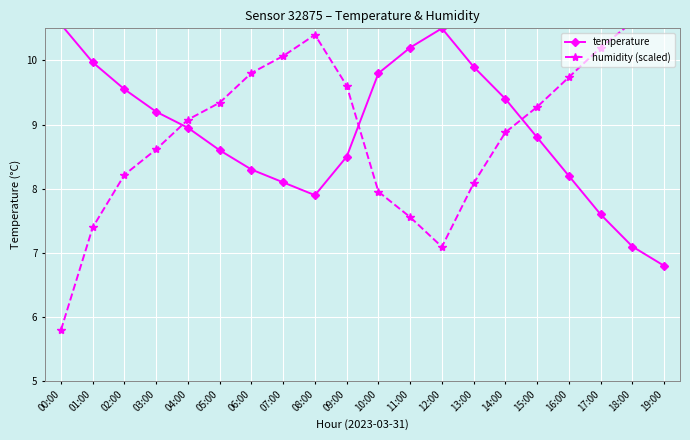

Reading left to right, list all the values displayed in this chart.

temperature: 10.6	10.0	9.6	9.2	8.9	8.6	8.3	8.1	7.9	8.5	9.8	10.2	10.5	9.9	9.4	8.8	8.2	7.6	7.1	6.8
humidity (scaled): 5.8	7.4	8.2	8.6	9.1	9.3	9.8	10.1	10.4	9.6	8.0	7.6	7.1	8.1	8.9	9.3	9.7	10.2	10.6	11.1